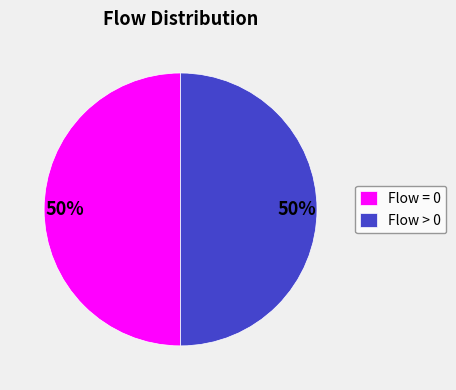

True or false: Flow > 0 accounts for 50% of the total.

True